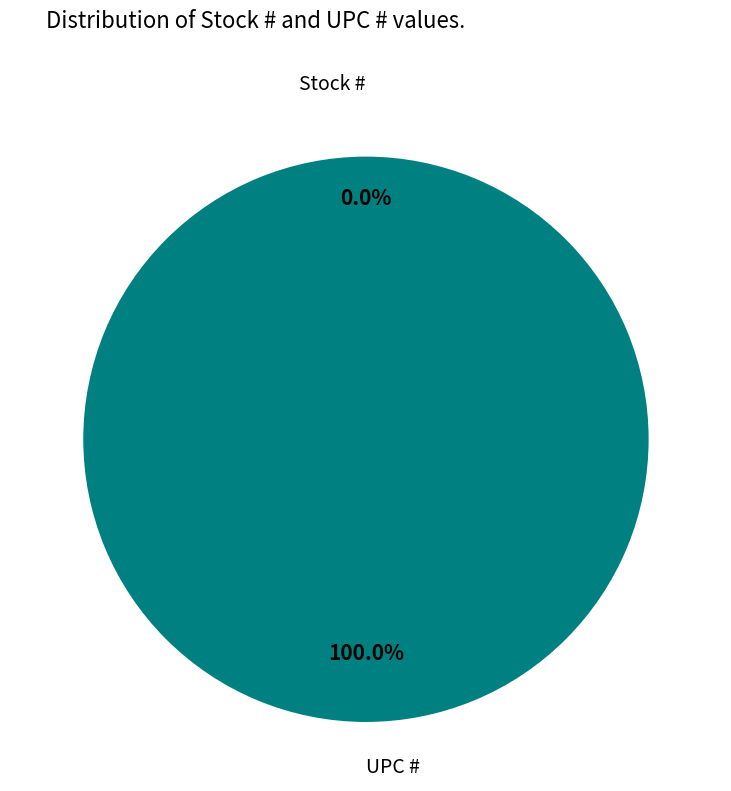

Do Stock # and UPC # together represent more than half of the pie?

Yes